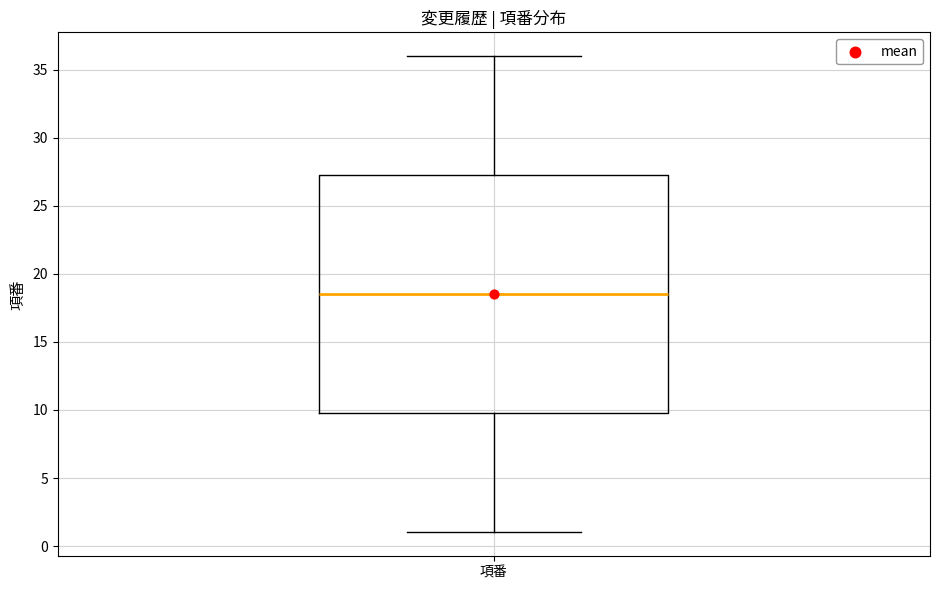

Read this box plot against the y-axis: the position of the median line, the range covered by the box, and the ends of both whiskers. The values are not printed on the chart, so give them approximately, as read against the axis.

median 18.5, box 10.0 to 27.5, whiskers 1.0 to 36.0